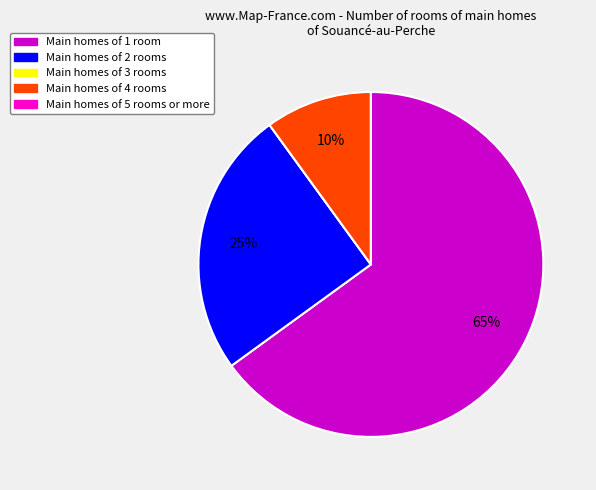

Is there a majority slice in this chart?

Yes